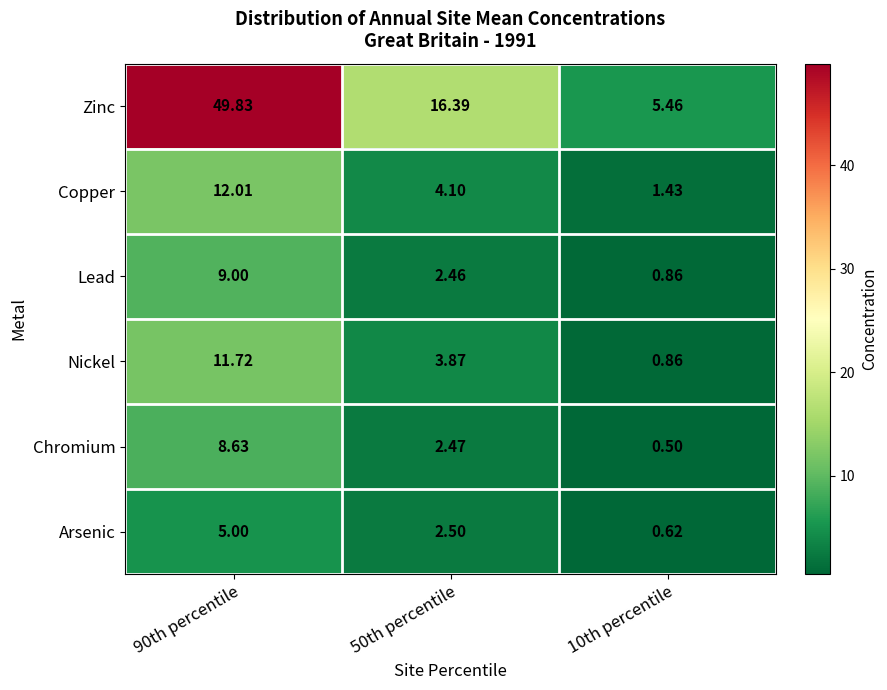

At 50th percentile, list the series in order from smallest to largest.

Lead, Chromium, Arsenic, Nickel, Copper, Zinc